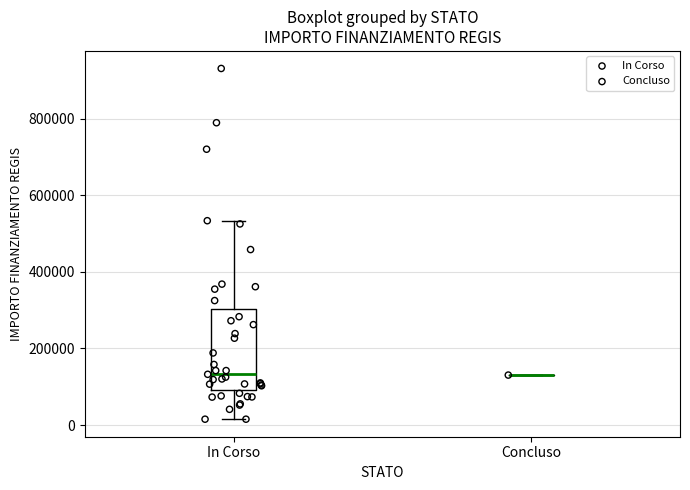

Comparing the boxes themselves (not the whiskers), which one is the tallest?

In Corso